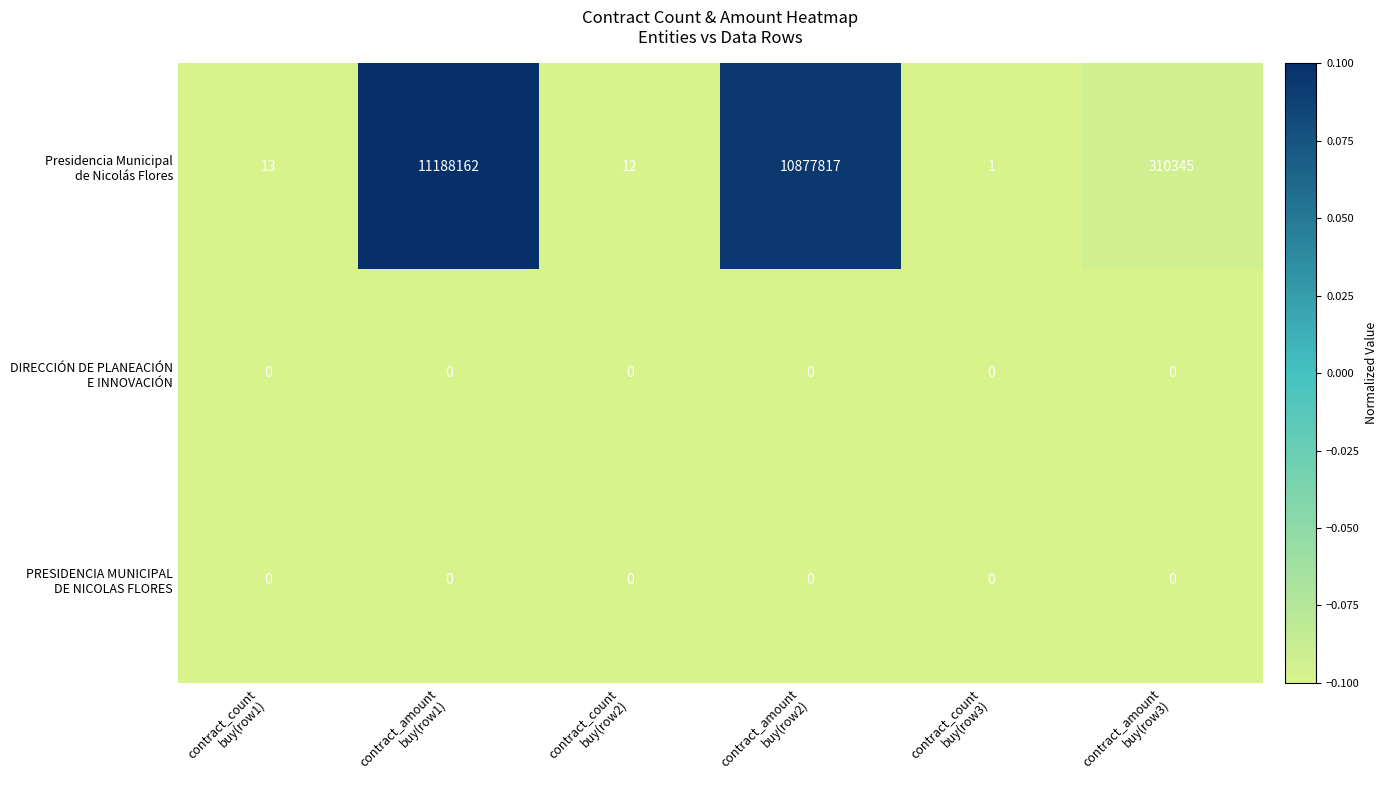

What is the greatest value displayed?

11188162